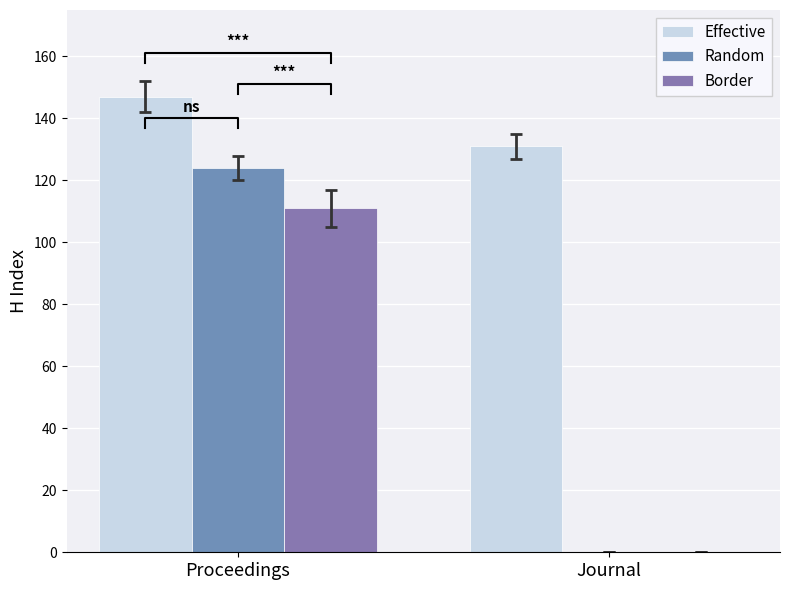

How many Effective values are between 131 and 147?

2